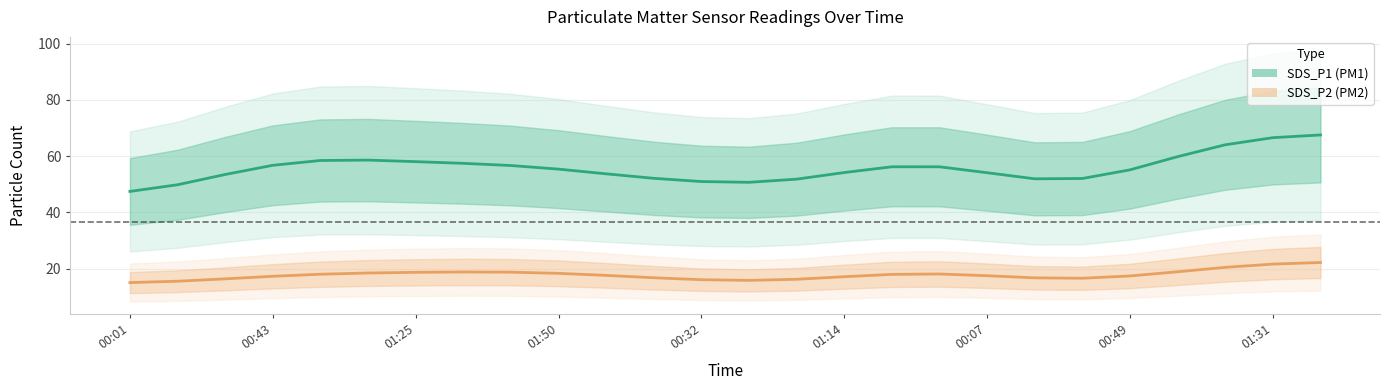

What are all the series names shown in the legend?

SDS_P1, SDS_P2